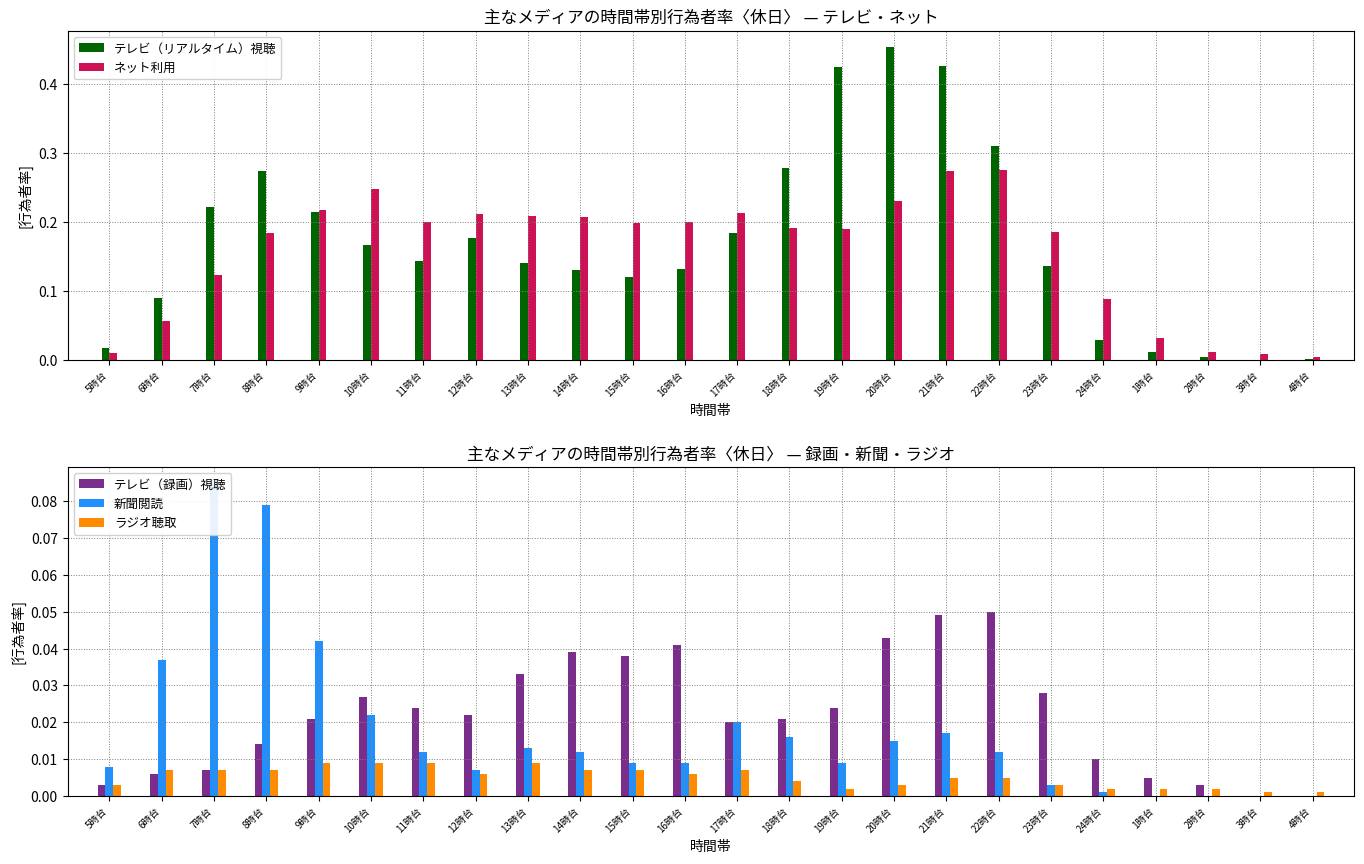

What is the label of the 4th bar from the right?

1時台